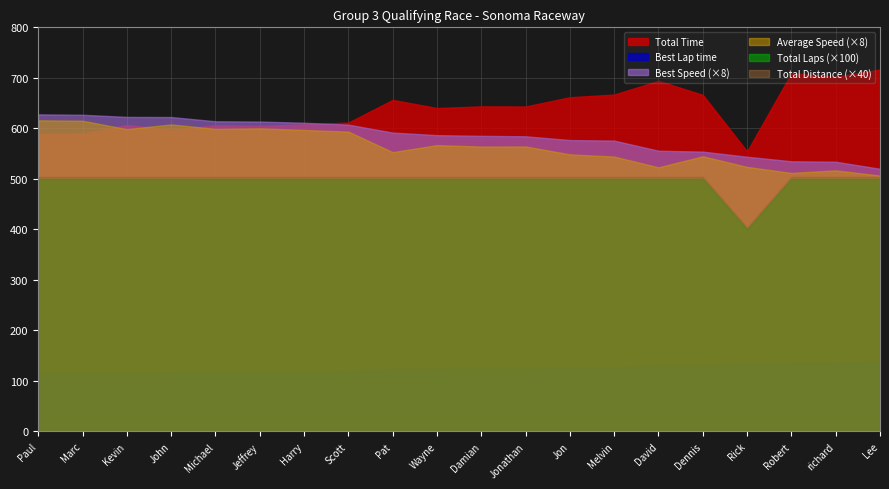

What is the highest value of the Total Distance series?

12.6